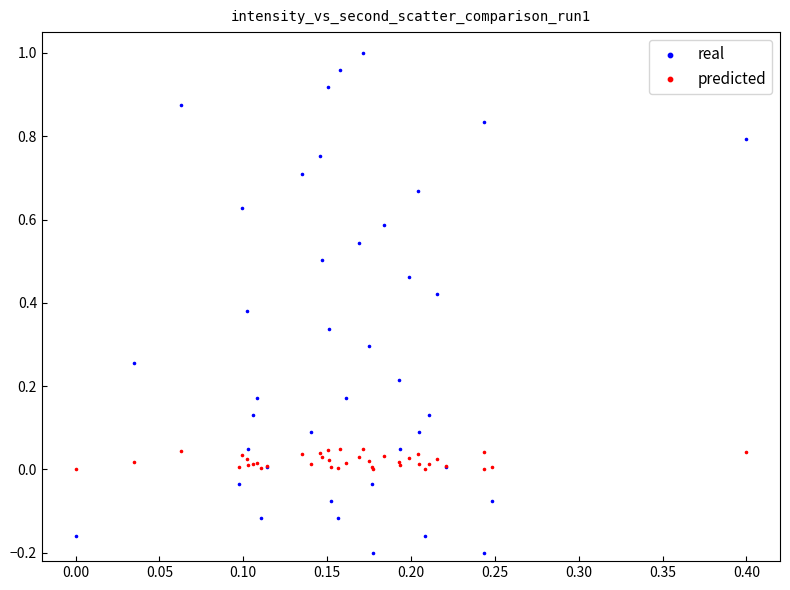

Which series reaches the minimum Y coordinate?

real